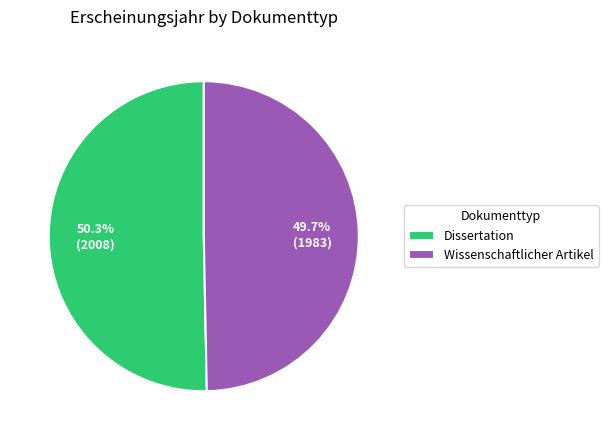

Rank the categories by value from lowest to highest.

Wissenschaftlicher Artikel, Dissertation